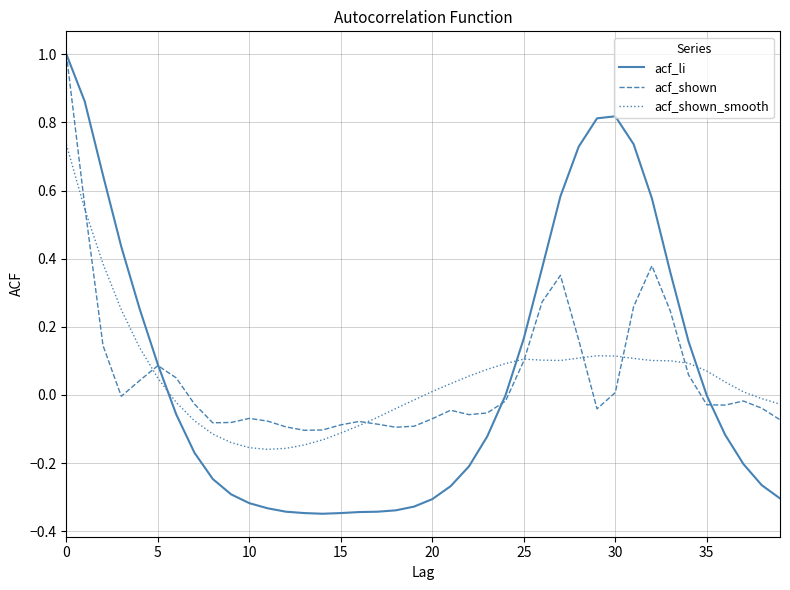

What is the maximum value shown in the chart?

1.0